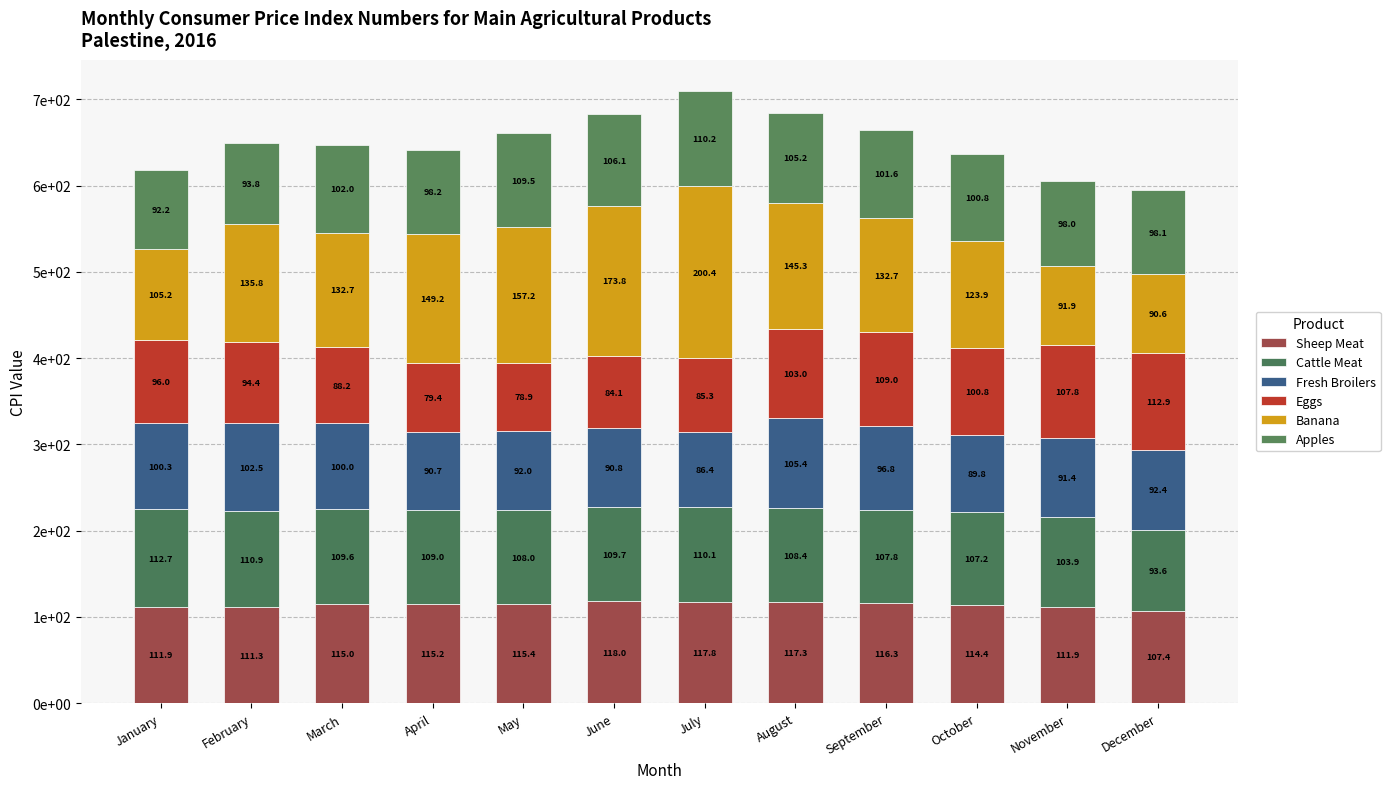

Between June and September, which series saw the biggest shift?

Banana